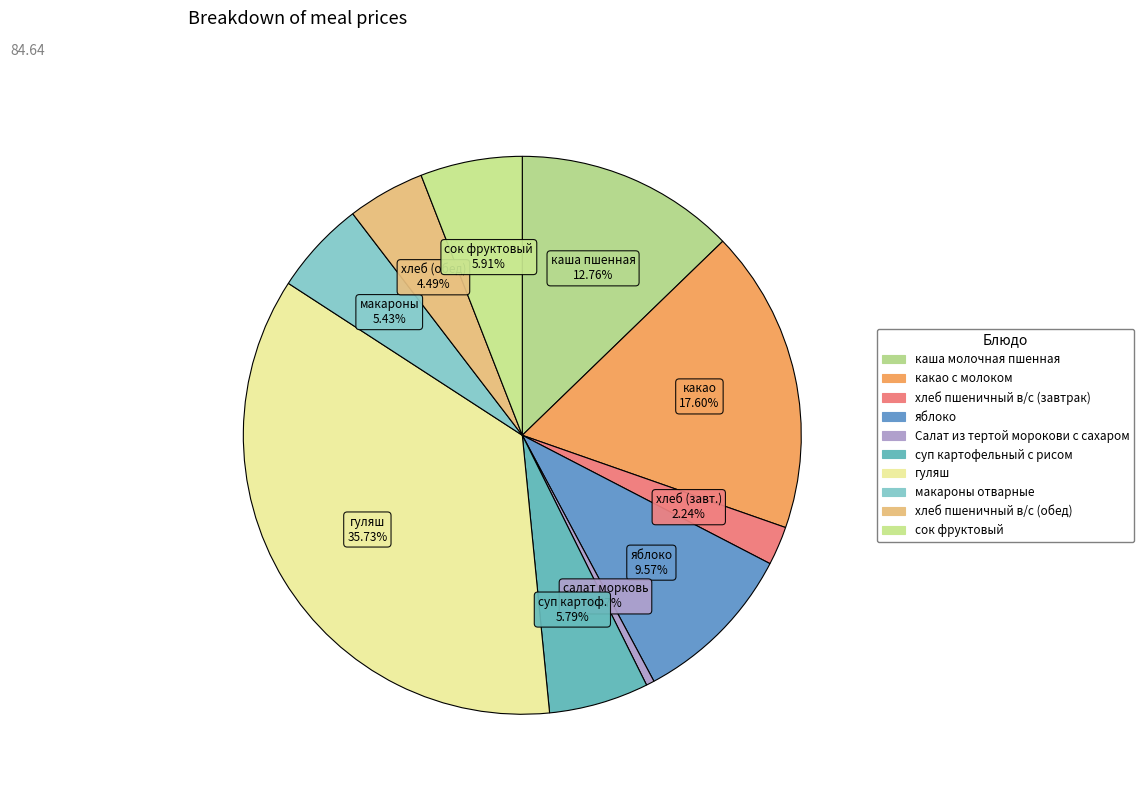

Between каша молочная пшенная and хлеб пшеничный в/с (обед), which is larger?

каша молочная пшенная